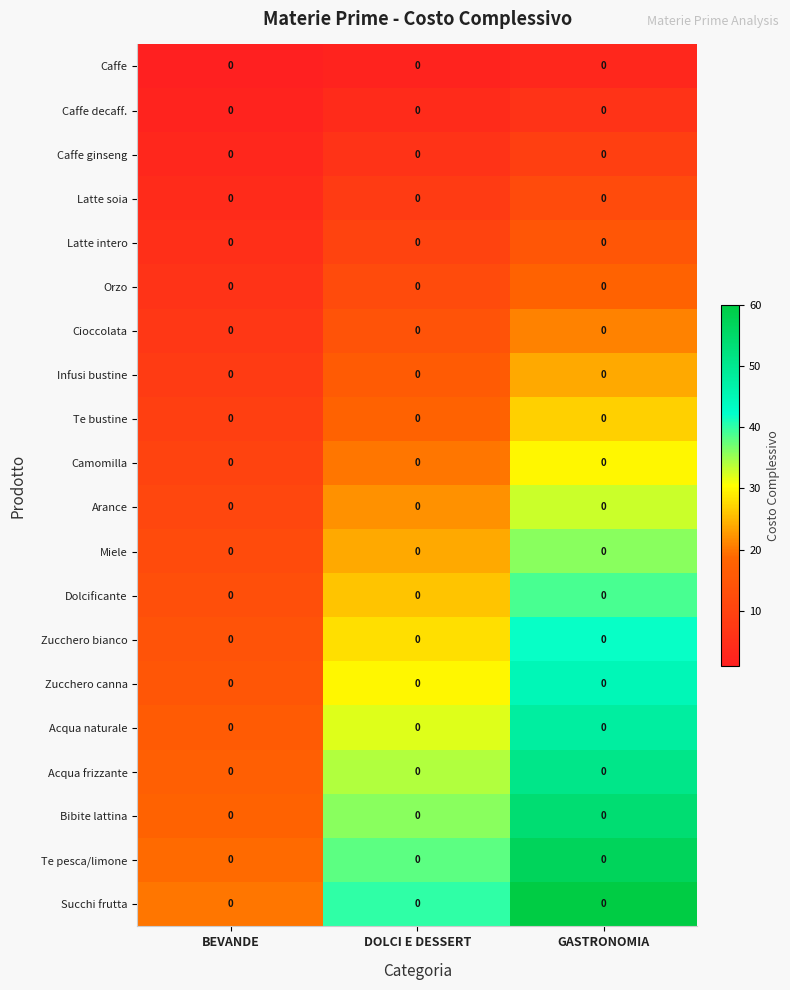

Between BEVANDE and DOLCI E DESSERT, which series saw the biggest shift?

Succhi frutta